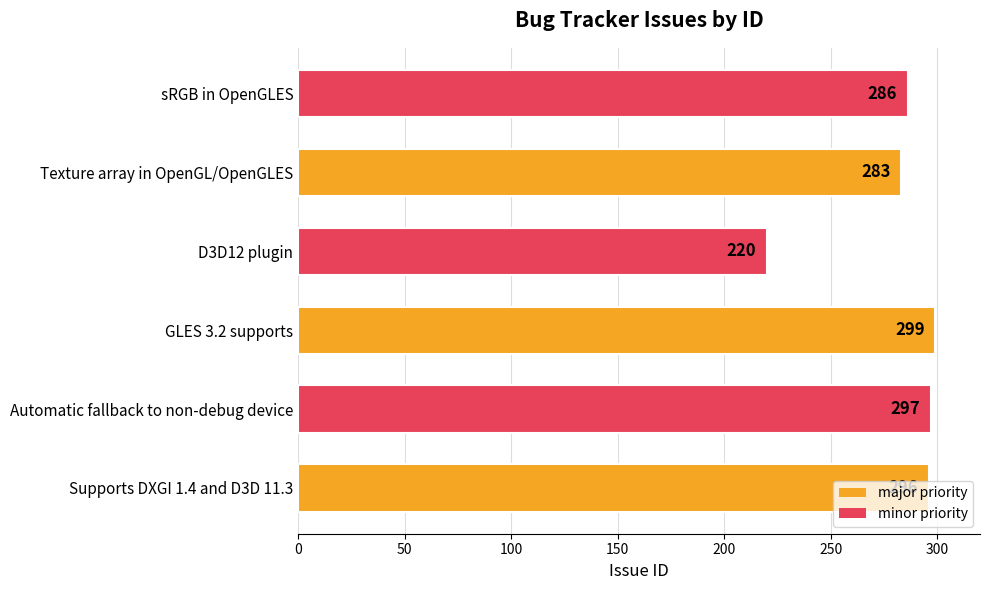

At which label is the value closest to 259?

Texture array in OpenGL/OpenGLES